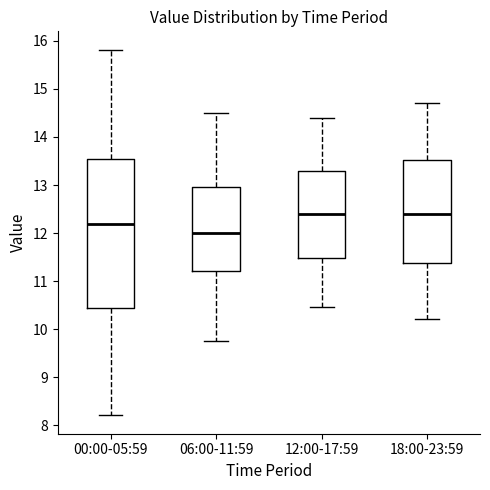

Reading left to right, read every box against the y-axis: the position of its median line, the range the box covers, and the ends of its whiskers. The values are not printed on the chart, so give them approximately, as read against the axis.

00:00-05:59: median 12.2, box 10.4 to 13.5, whiskers 8.2 to 15.8
06:00-11:59: median 12.0, box 11.2 to 13.0, whiskers 9.8 to 14.5
12:00-17:59: median 12.4, box 11.5 to 13.3, whiskers 10.5 to 14.4
18:00-23:59: median 12.4, box 11.4 to 13.5, whiskers 10.2 to 14.7